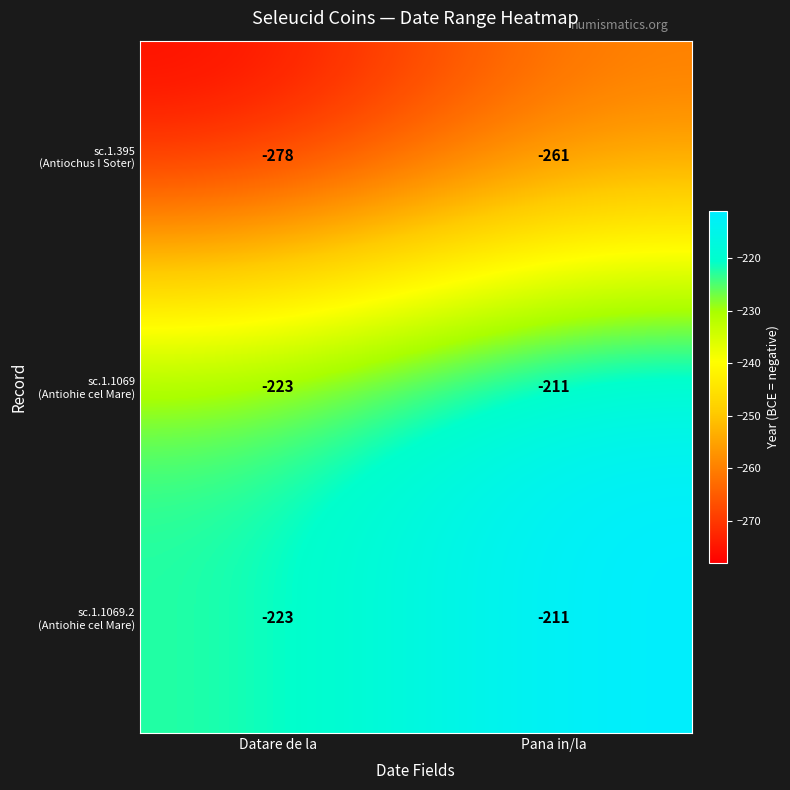

What is the maximum value shown in the chart?

-211